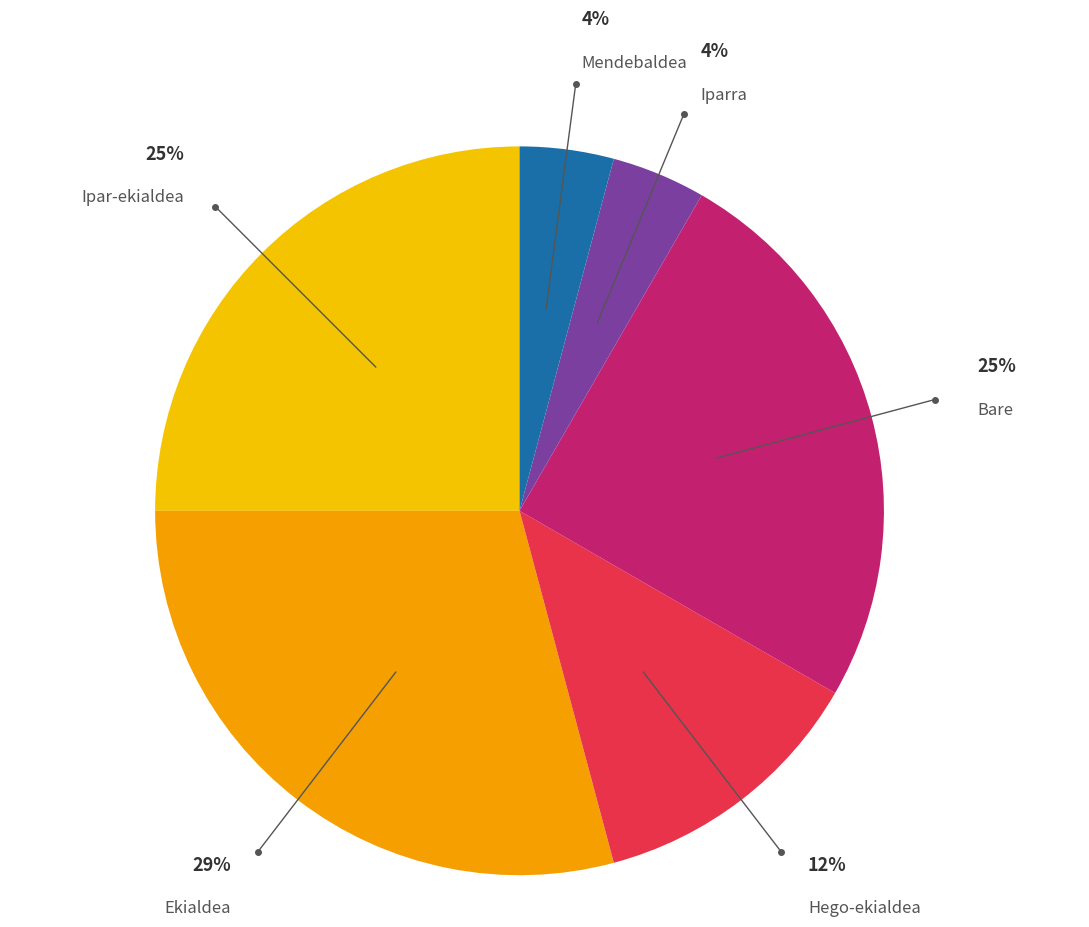

Is there any slice that represents more than half of the pie?

No